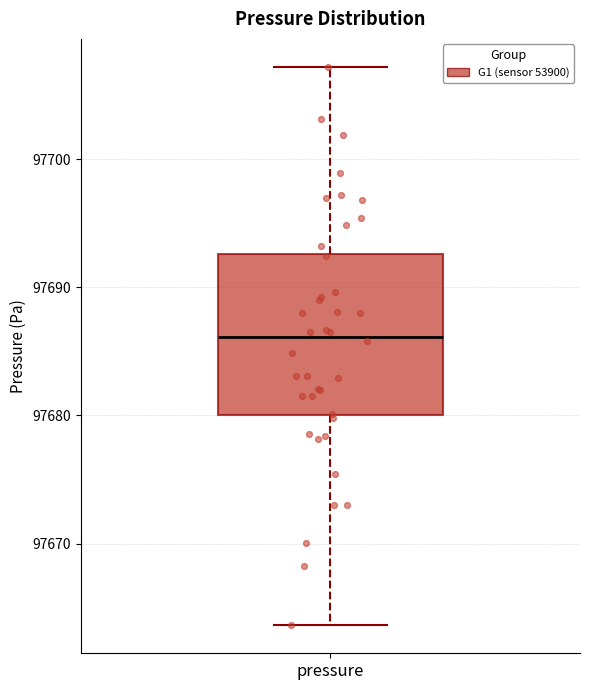

Read this box plot against the y-axis: the position of the median line, the range covered by the box, and the ends of both whiskers. The values are not printed on the chart, so give them approximately, as read against the axis.

median 97686, box 97680 to 97693, whiskers 97664 to 97707